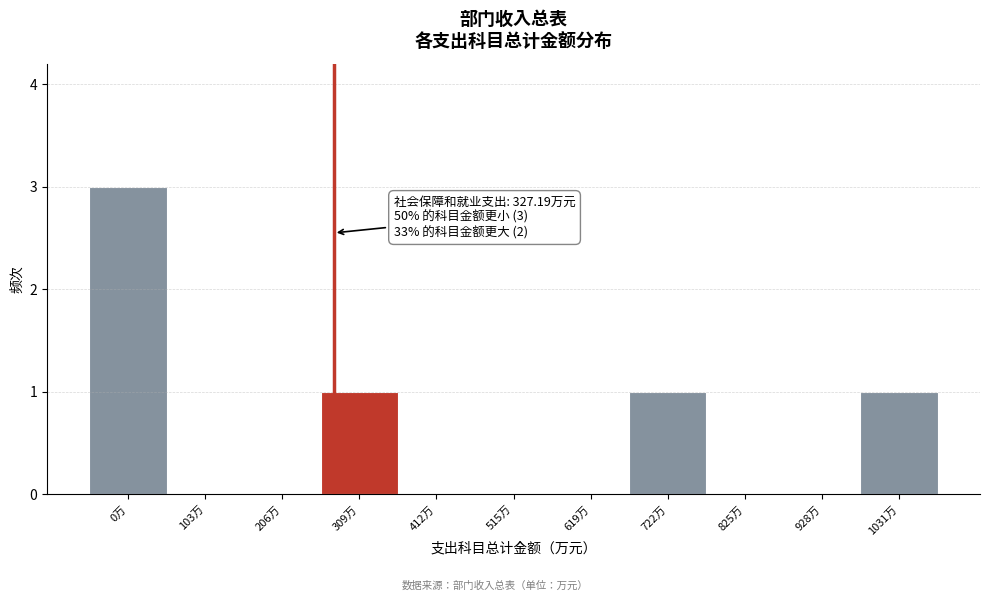

Reading left to right, transcribe all the data shown in this chart.

0万=3	103万=0	206万=0	309万=1	412万=0	515万=0	619万=0	722万=1	825万=0	928万=0	1031万=1